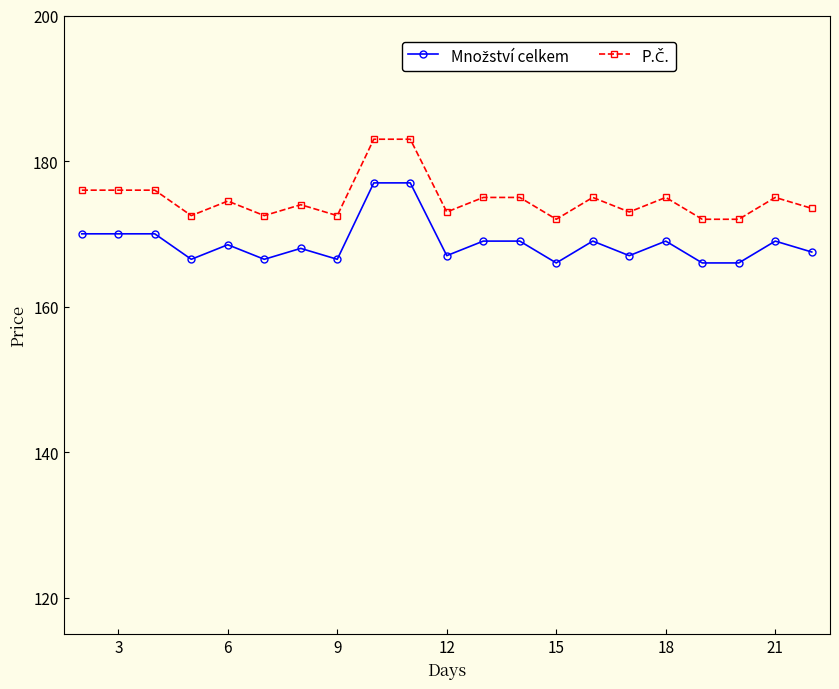

What is the smallest value displayed?

166.0